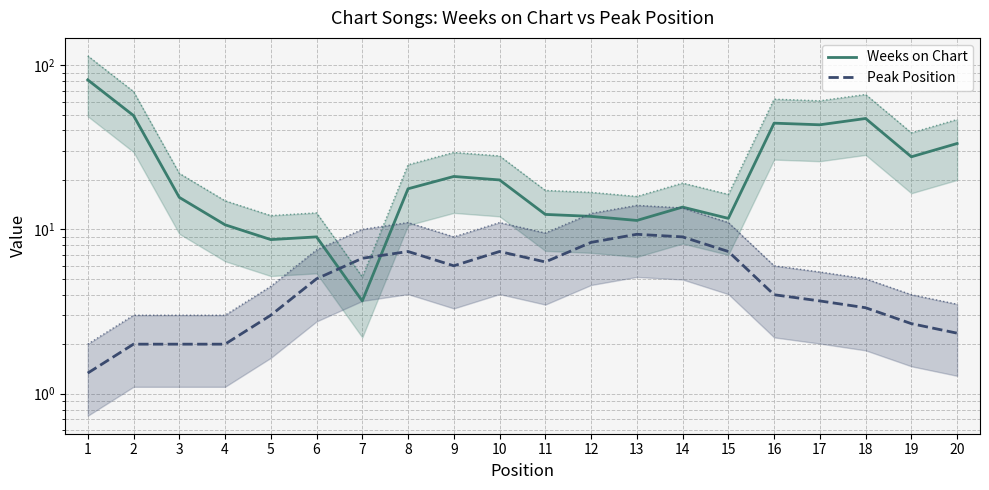

Between 13 and 11, which is larger?

11